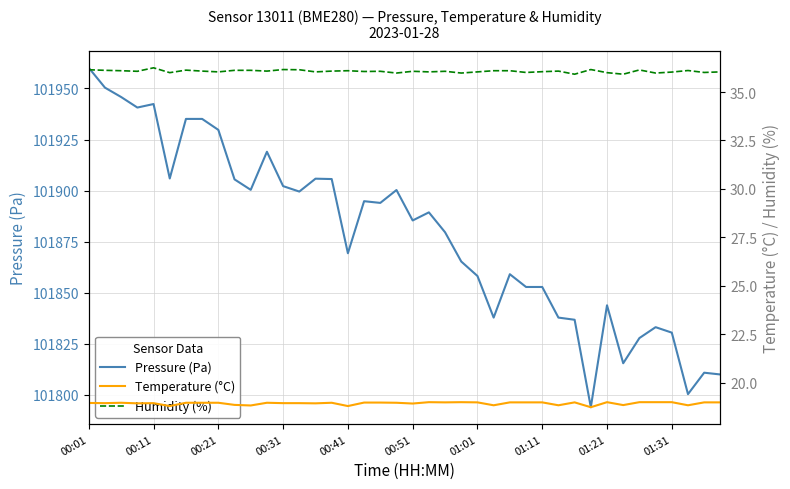

What are all the series names shown in the legend?

Pressure (Pa), Temperature (°C), Humidity (%)